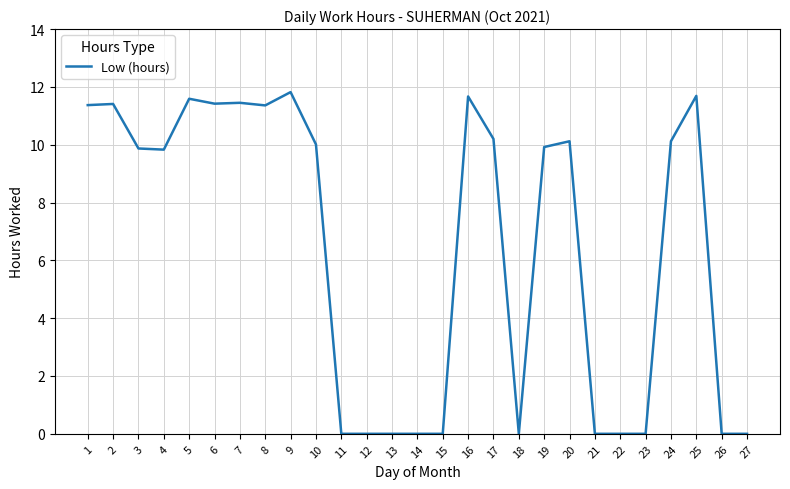

What is the difference between the second highest and minimum values?

11.7